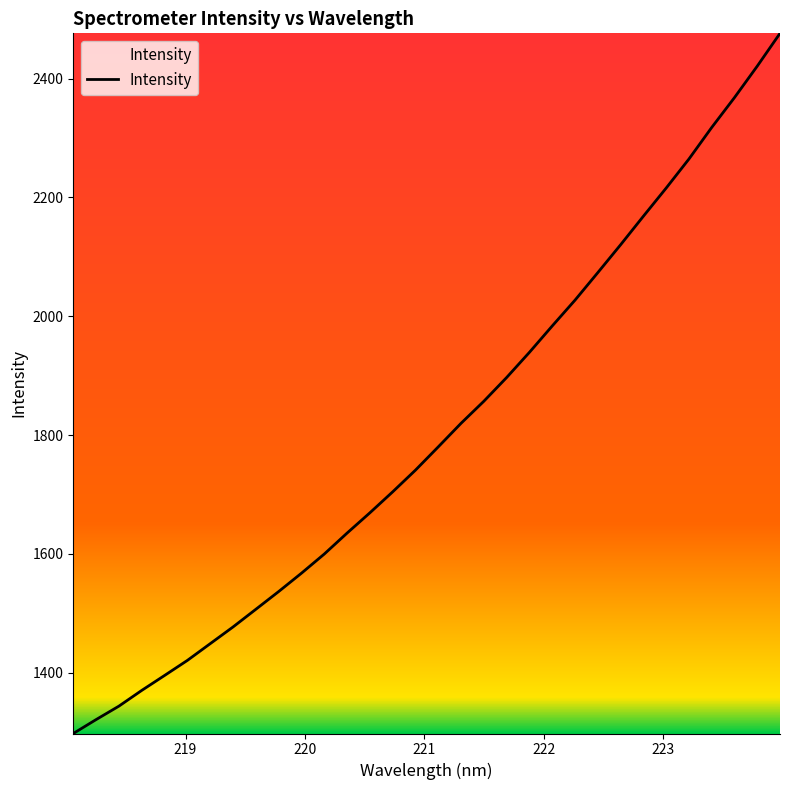

What is the smallest value displayed?

1297.6